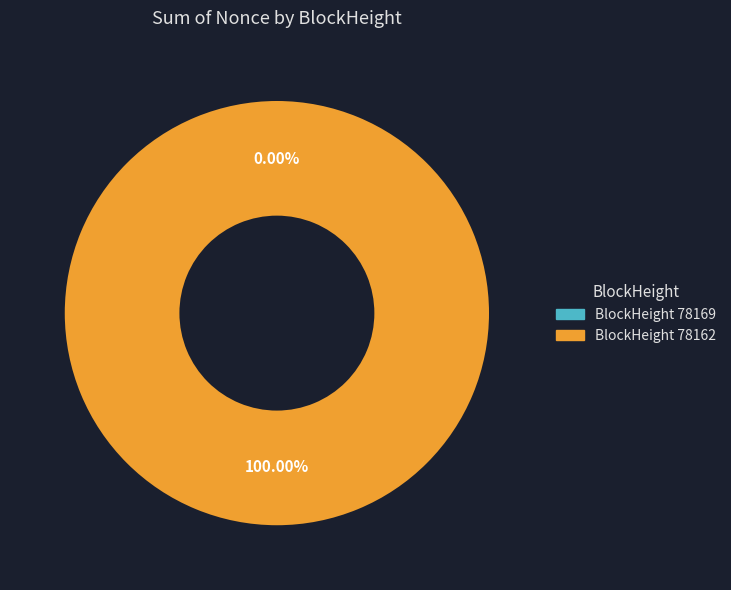

Between 78162 and 78169, which is larger?

78162